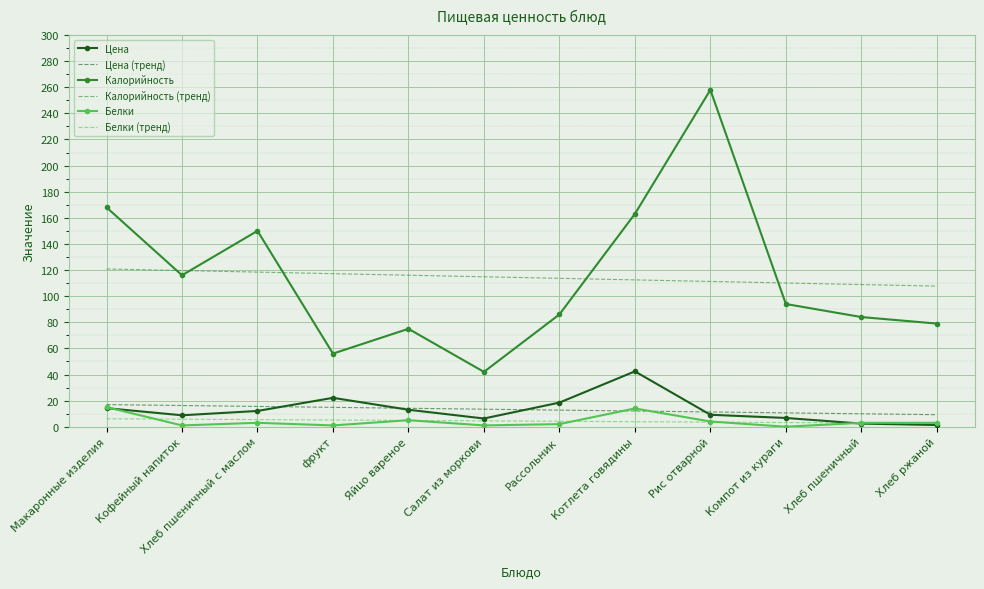

Is it true that Цена (тренд) equals 16.9 at Макаронные изделия?

True